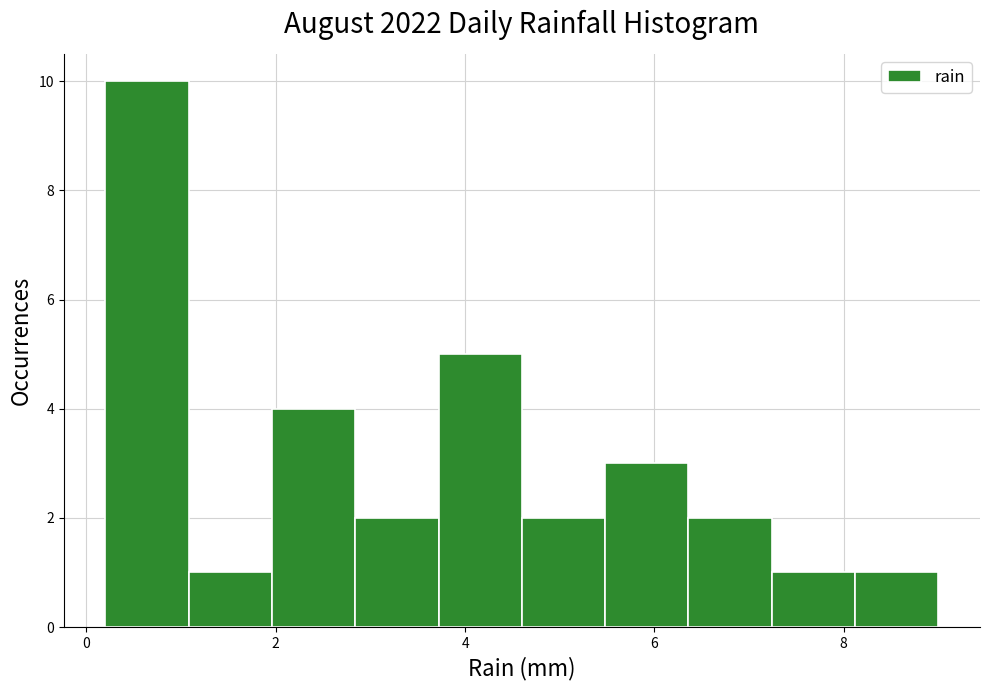

Which range on the x-axis has the tallest bar?

0.20 to 1.08